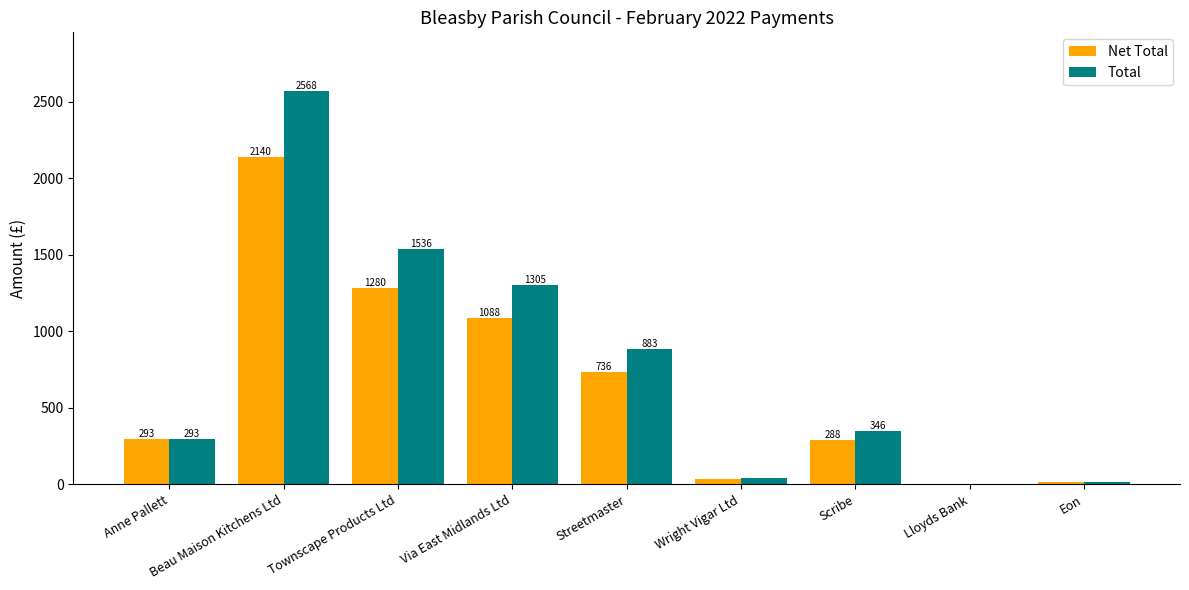

At which label is Net Total closest to 1071?

Via East Midlands Ltd